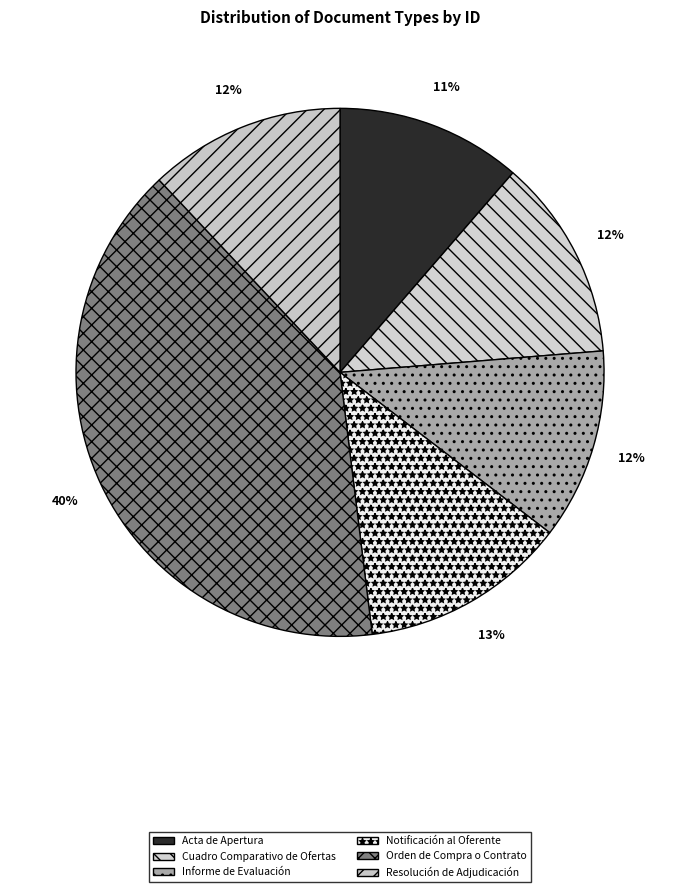

How many slices are in this pie chart?

6